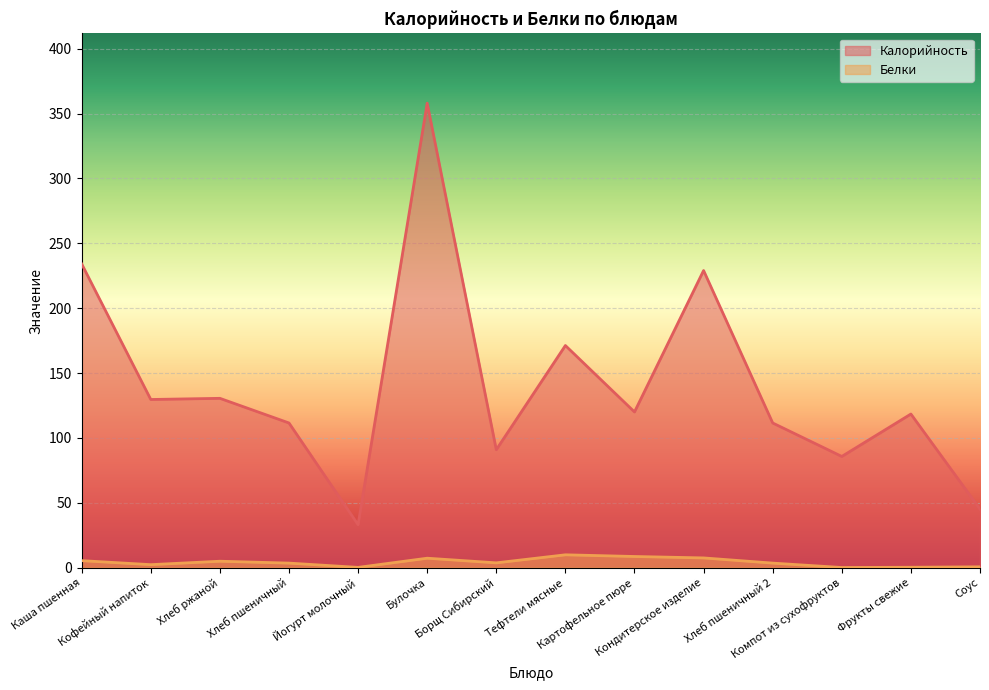

Is it true that Калорийность equals 31.6 at Фрукты свежие?

False